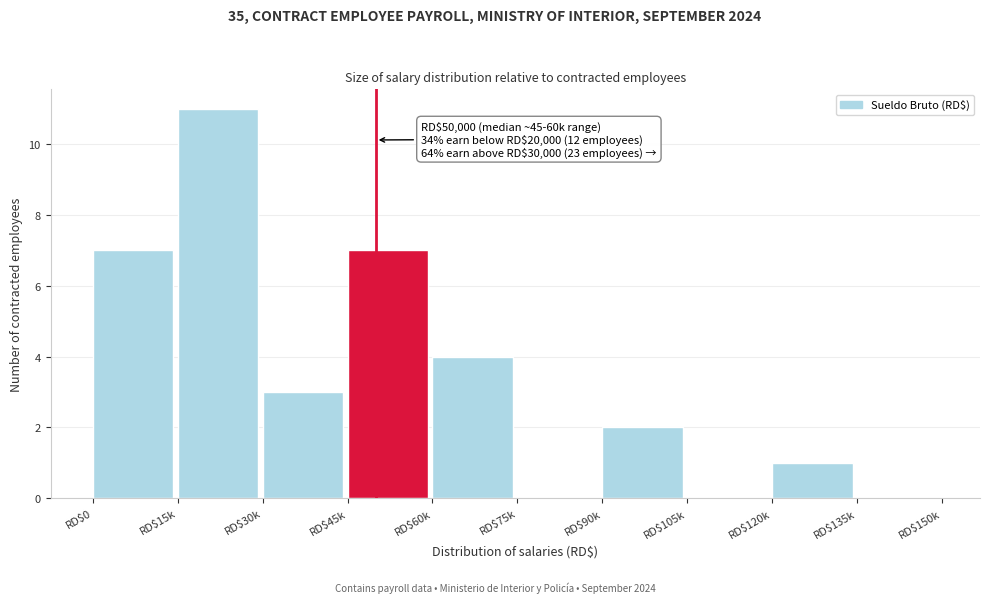

What is the approximate value at RD$15k, to the nearest 5?

10